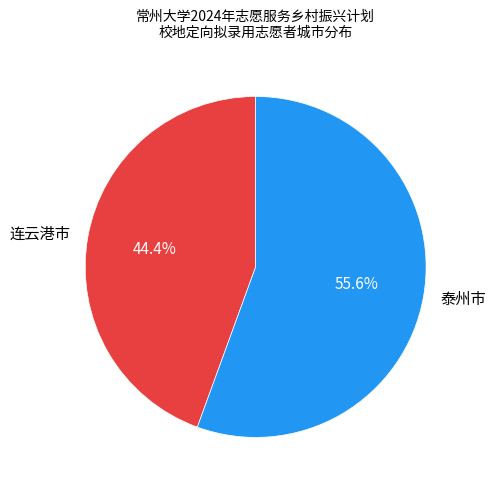

Does 泰州市 represent more than half of the total?

Yes